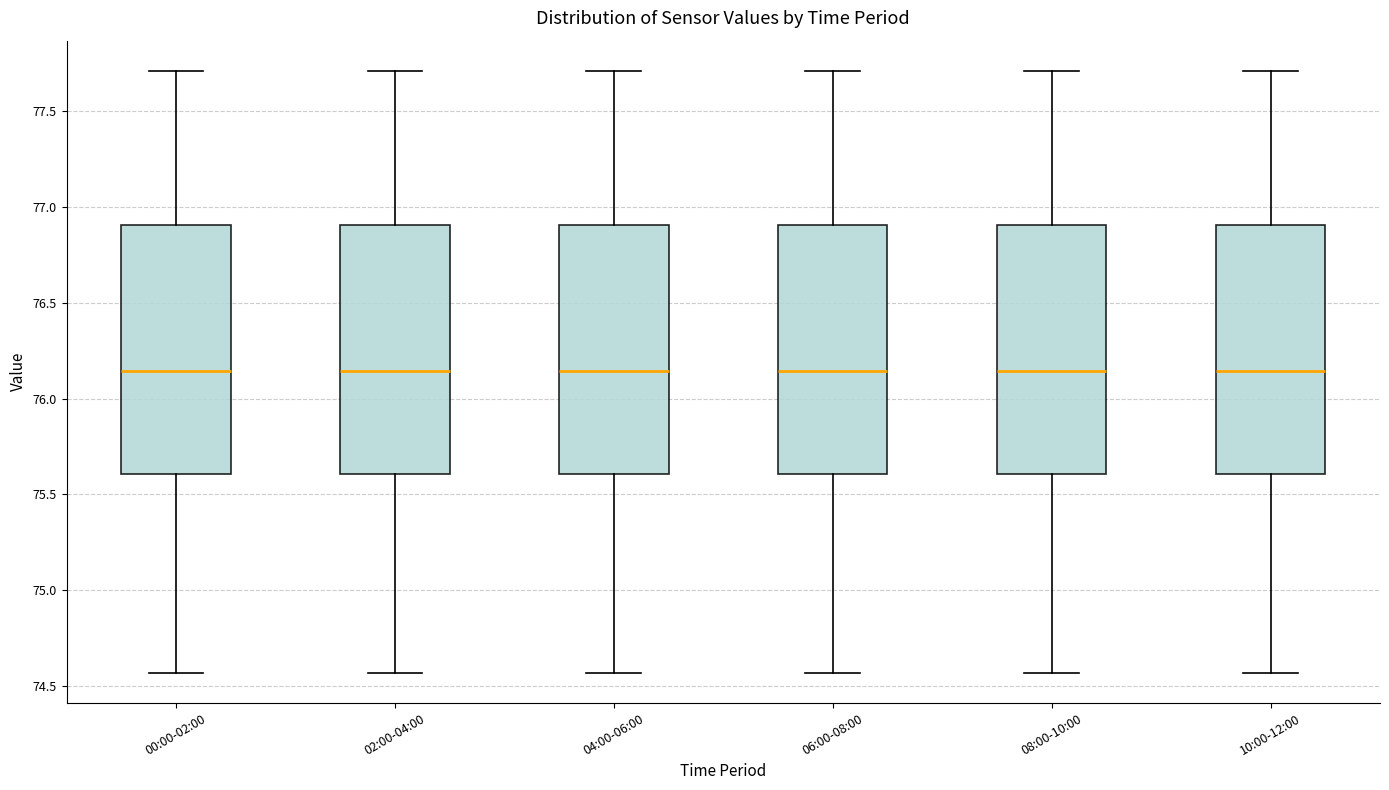

Where does the median line of the box for 10:00-12:00 sit on the y-axis? The values are not printed on the chart, so give them approximately, as read against the axis.

76.15